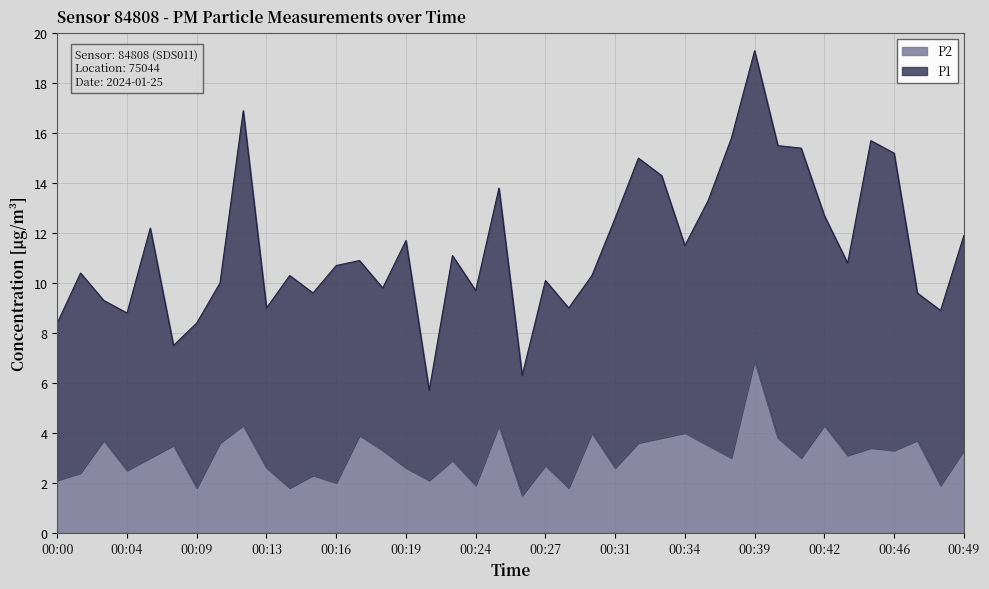

At which label is the value closest to 4?

00:30